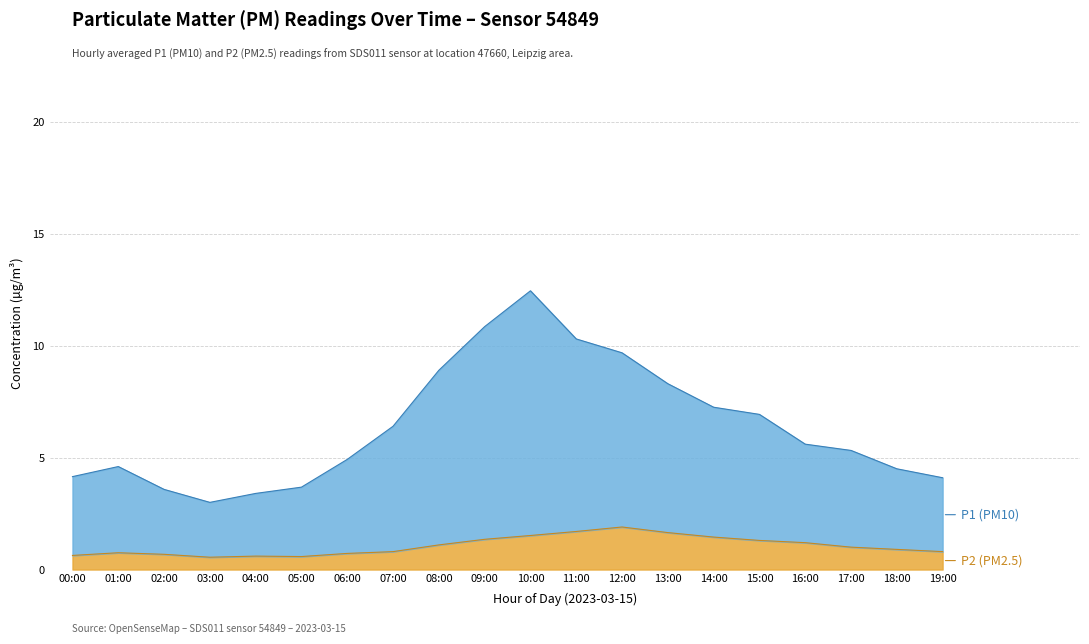

What is the value of the P2 point at the 20th from the left?

0.8